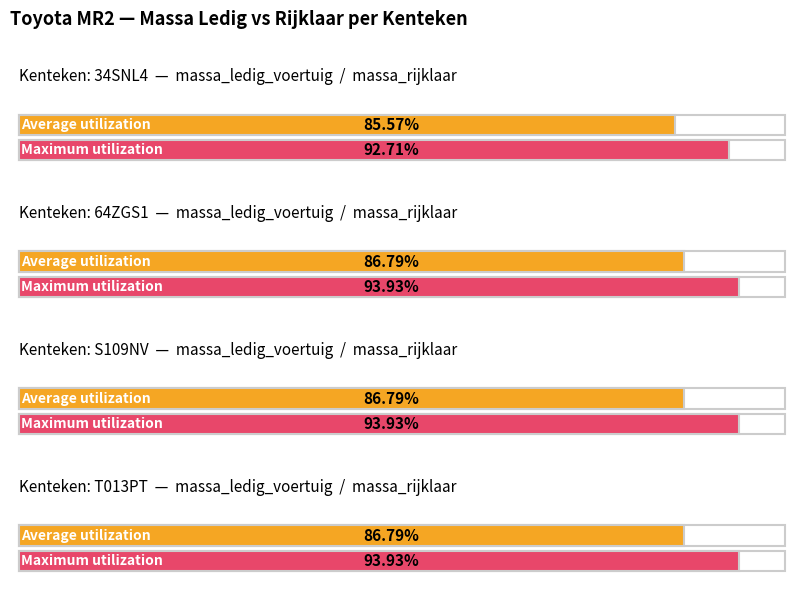

What is the label of the 1st bar from the right?

T013PT